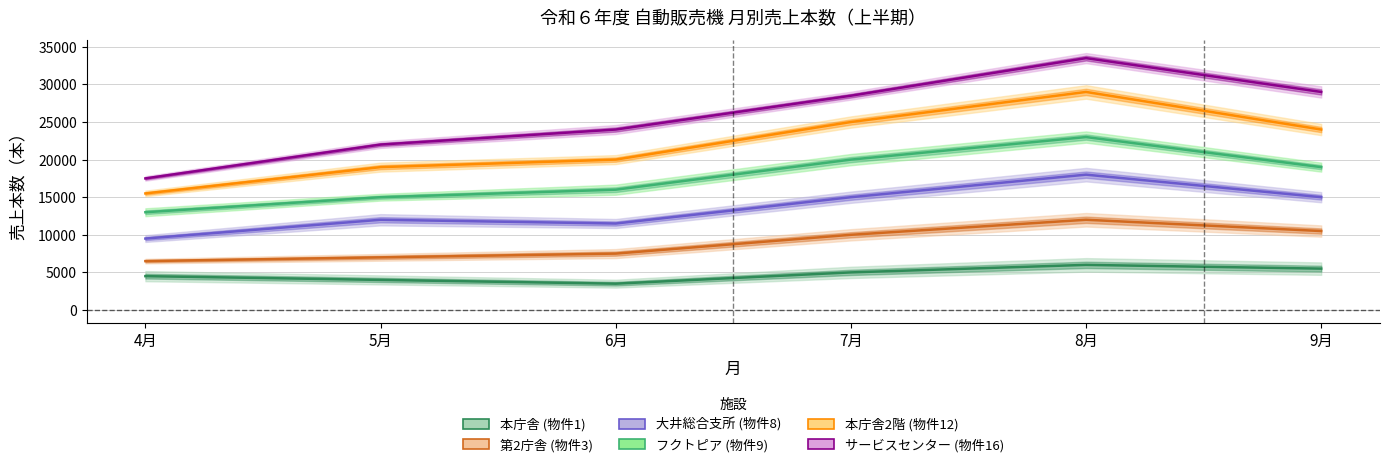

Rank the series by their maximum value, from lowest to highest.

本庁舎 (物件1), 第2庁舎 (物件3), 大井総合支所 (物件8), フクトピア (物件9), 本庁舎2階 (物件12), サービスセンター (物件16)